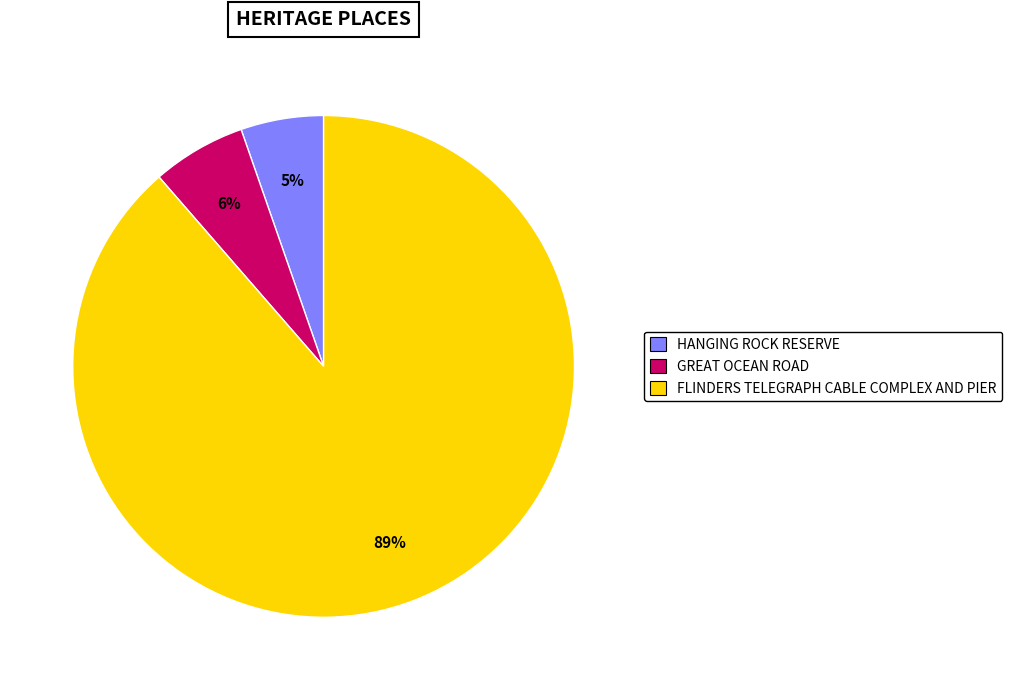

What percentage is the HANGING ROCK RESERVE slice, to the nearest percent?

5%